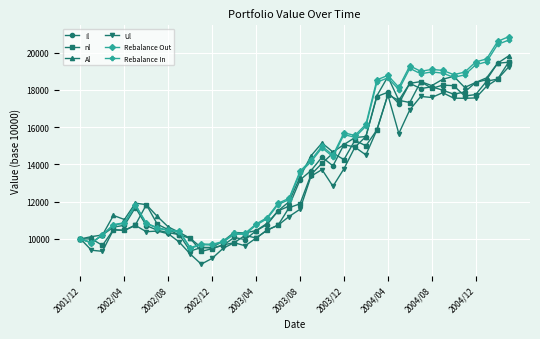

At how many categories does at least one series exceed 16732?

13